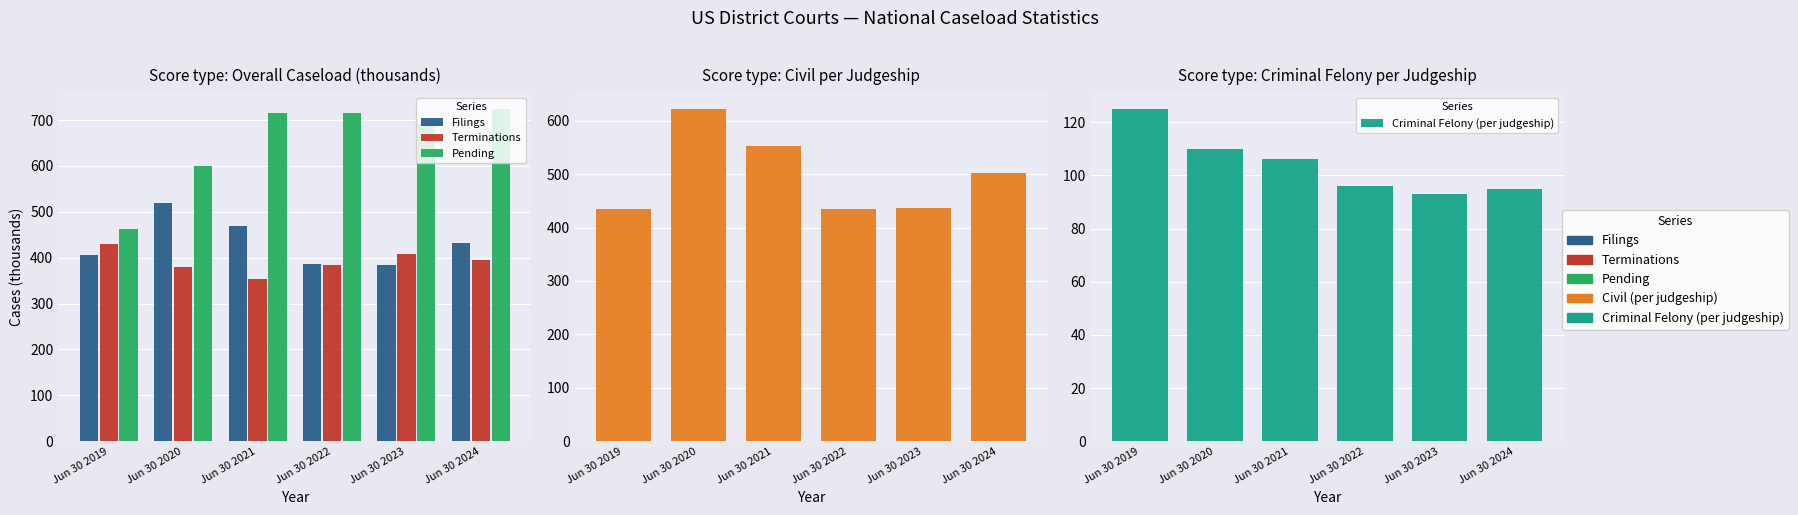

Does the chart contain any negative values?

No